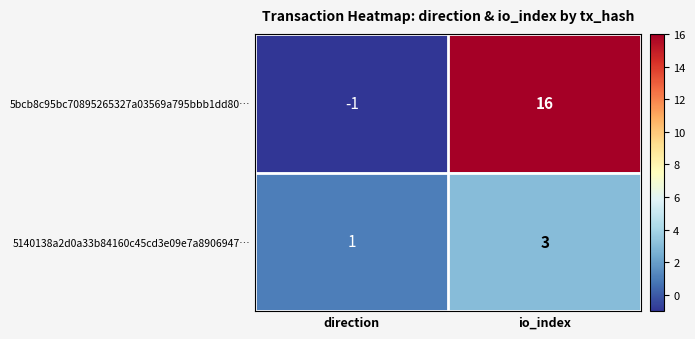

At how many categories does at least one series exceed 9?

1